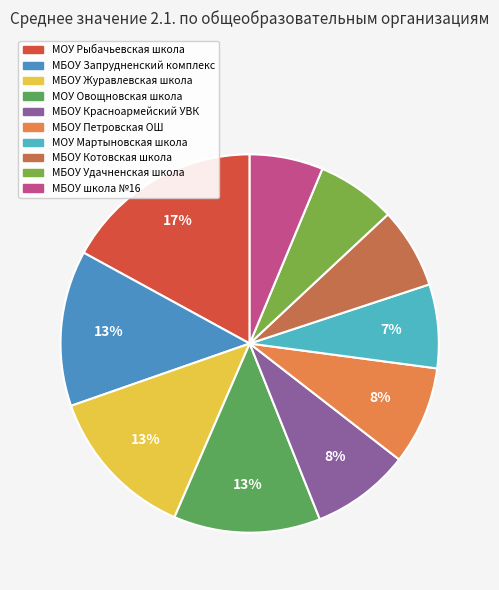

Is МБОУ школа №16 the majority of the pie?

No